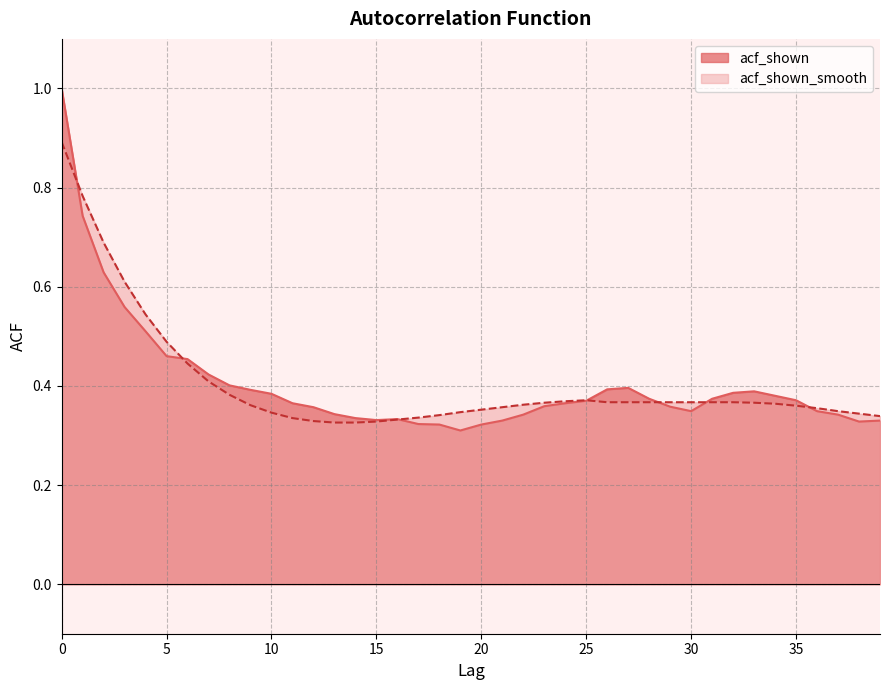

What is the value of the acf_shown_smooth point at the 38th from the left?

0.3